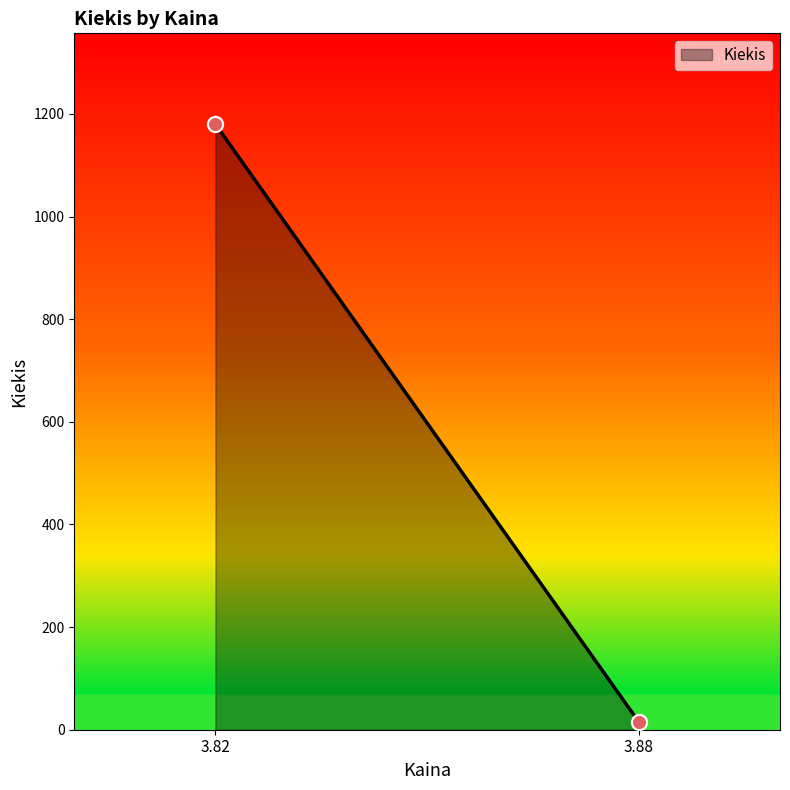

What is the range of Y values (max minus min)?

1165